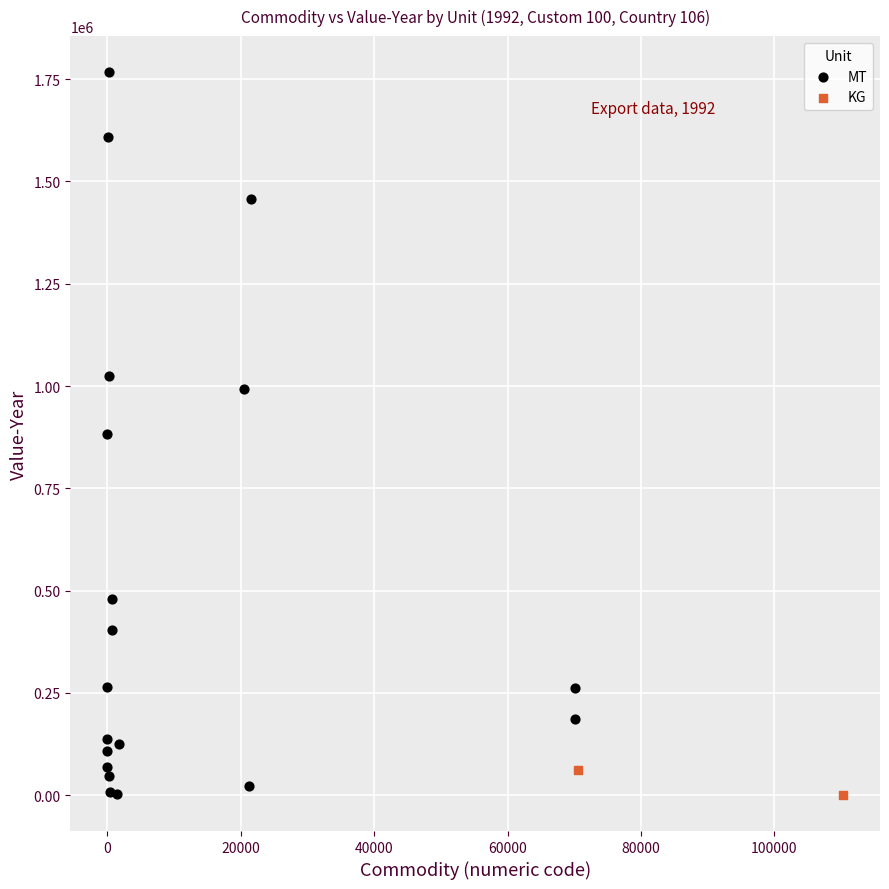

What are all the series names shown in the legend?

MT, KG